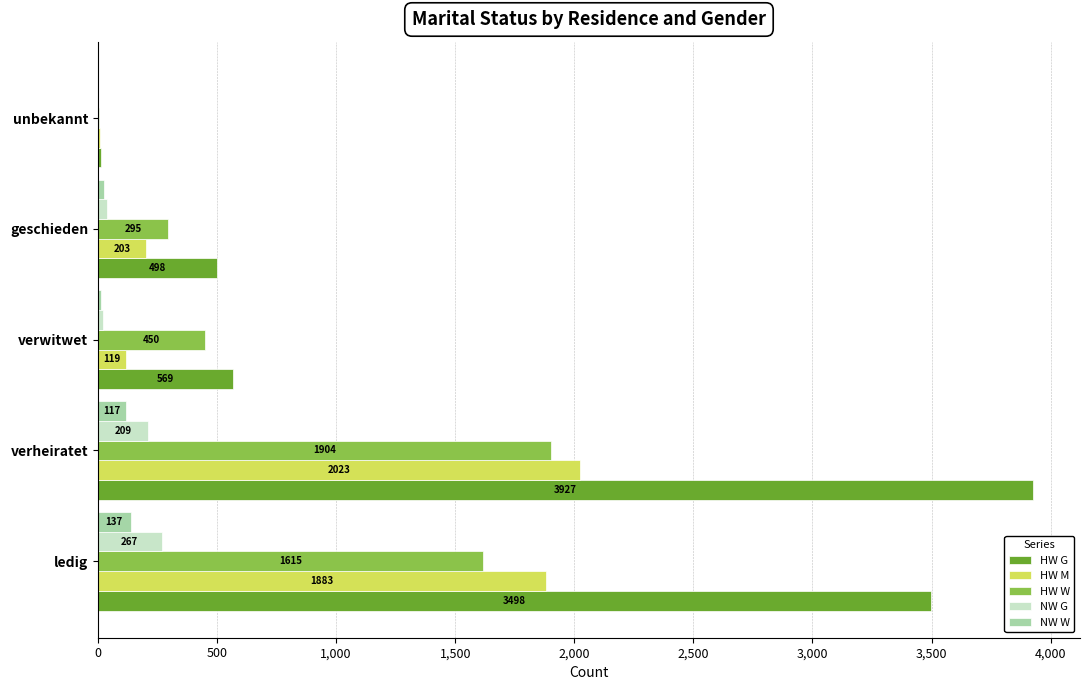

The value of HW M at verheiratet is 2023. True or false?

True